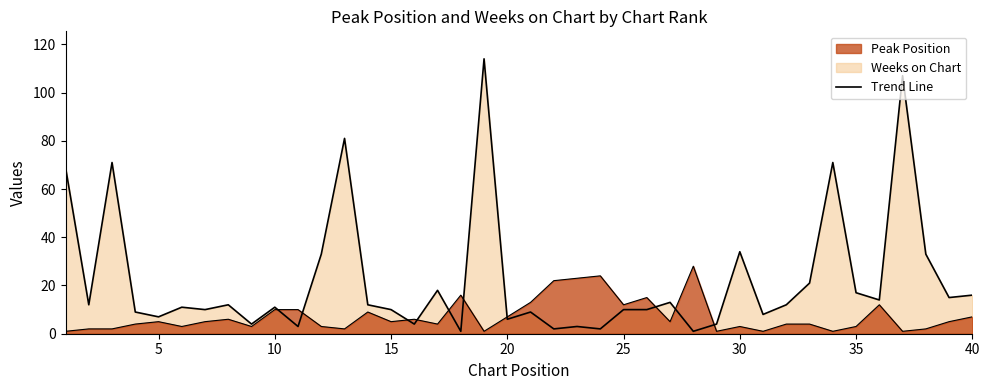

Count the number of data series in this chart.

2